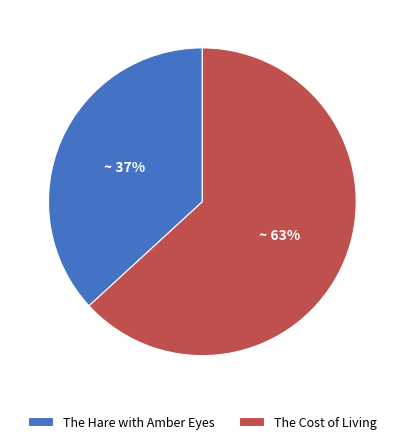

Is it true that The Hare with Amber Eyes is 27% of the pie?

False